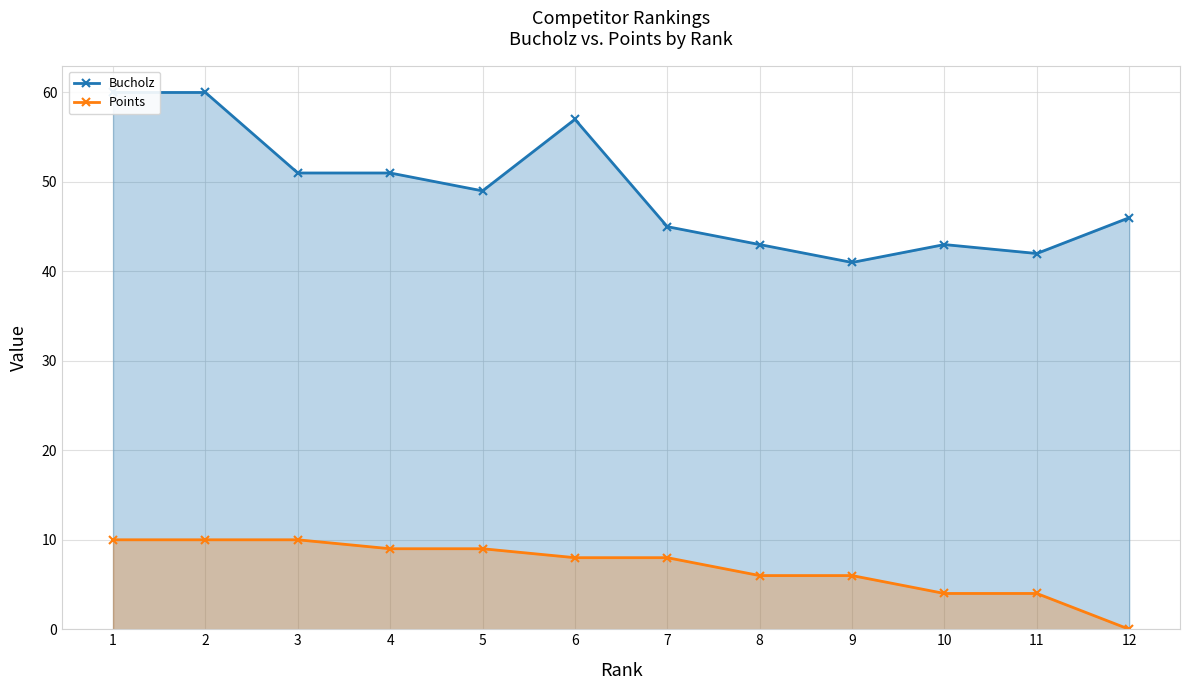

What is the sum of the Bucholz values at 11 and 1?

102